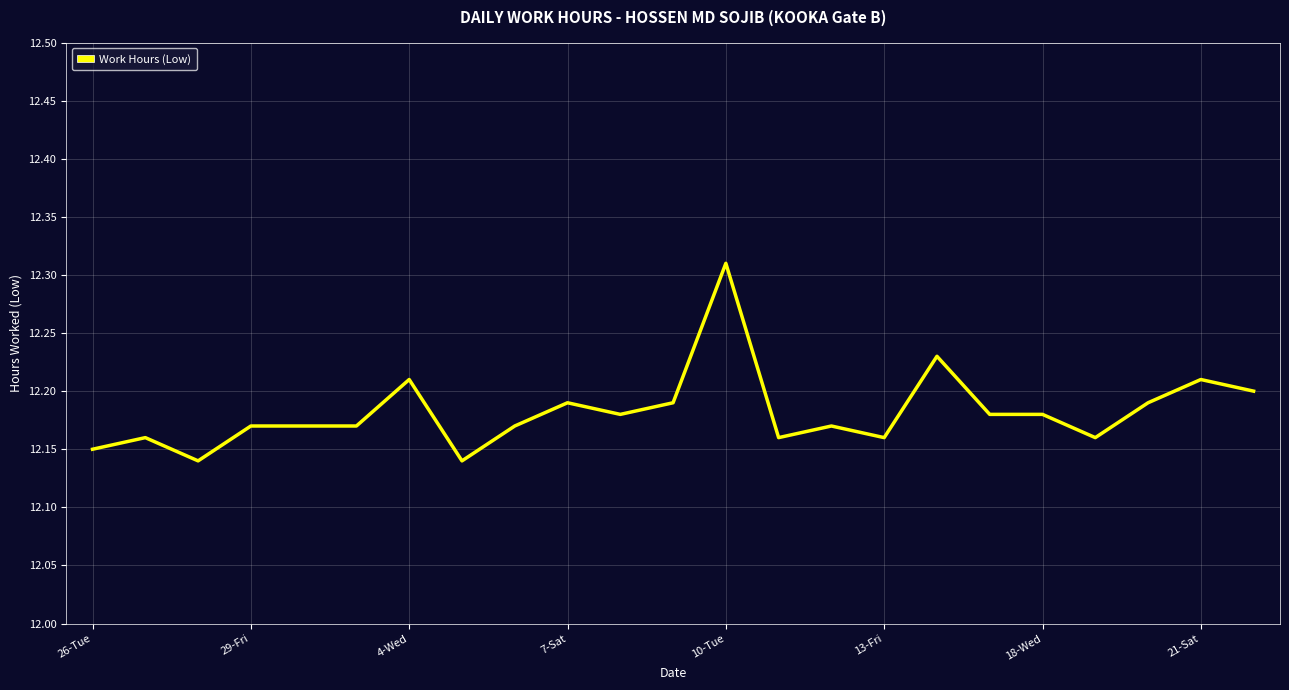

Count the values in the range 12 to 13.

23